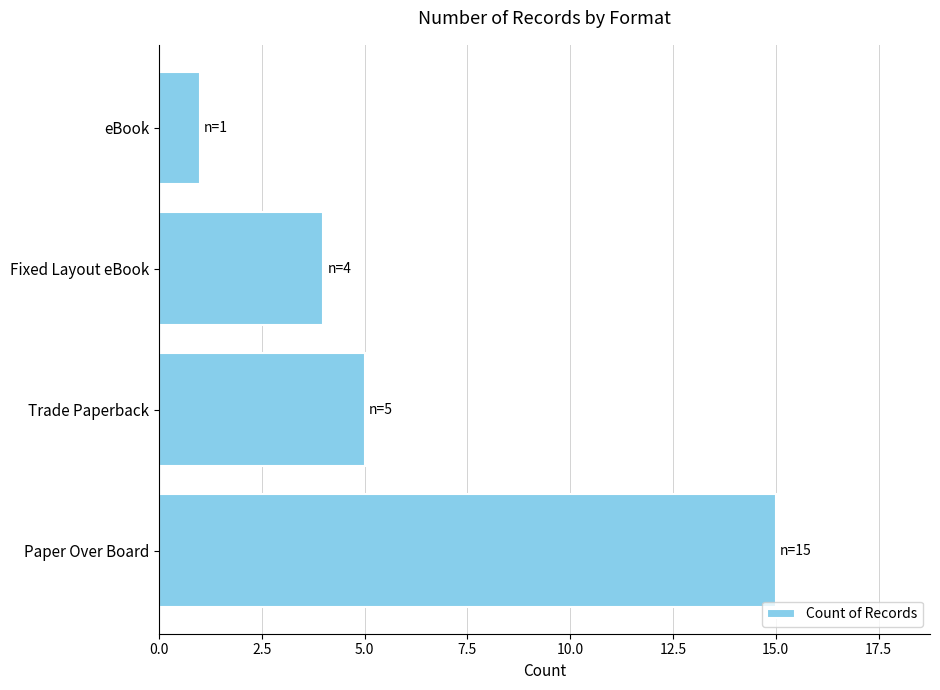

What is the sum of all values?

25